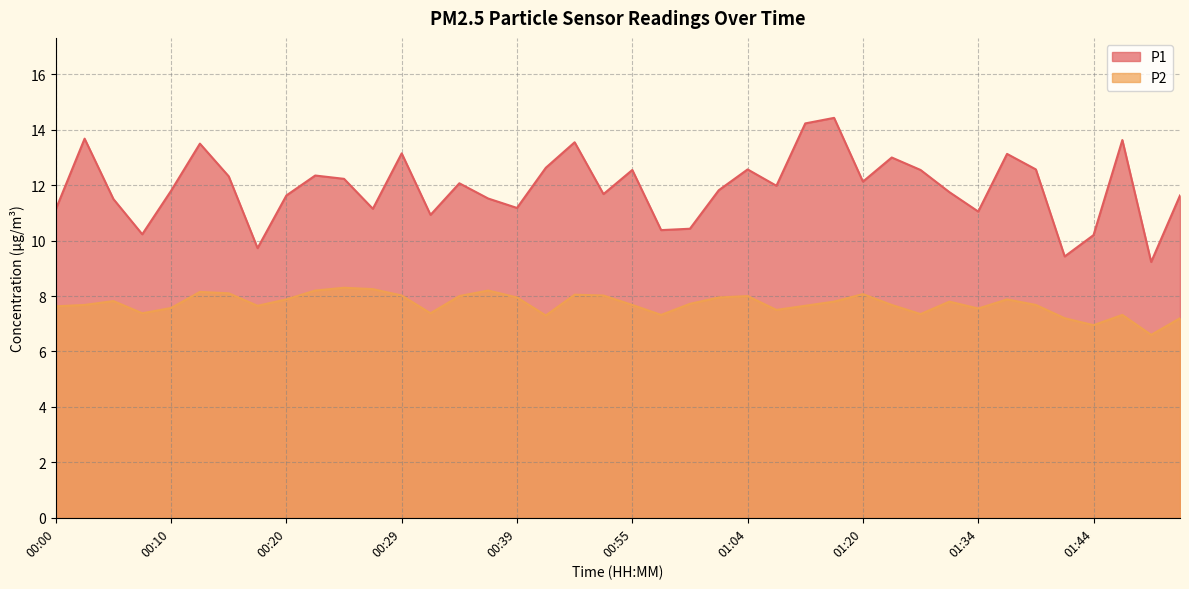

What are all the series names shown in the legend?

P1, P2